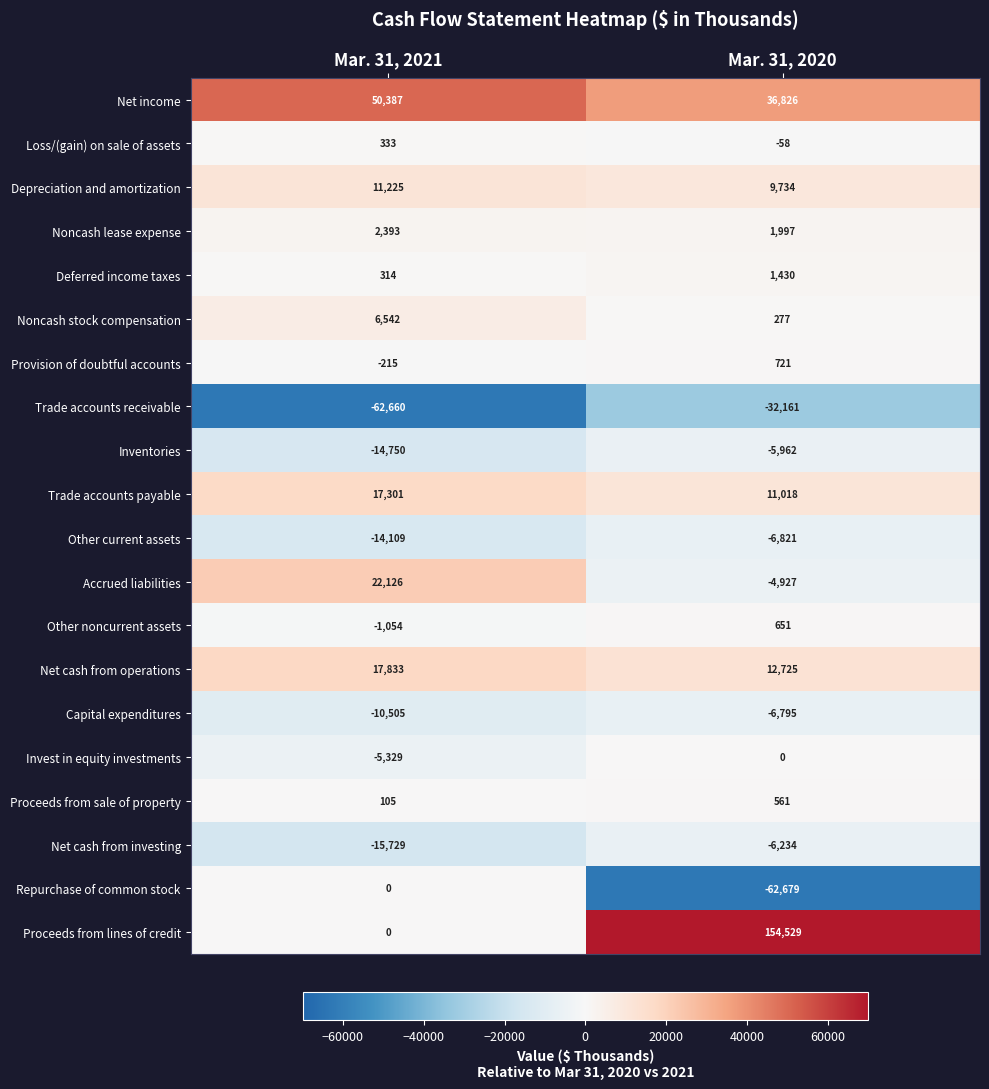

Is it true that Net cash from investing equals -15729 at Mar. 31, 2021?

True